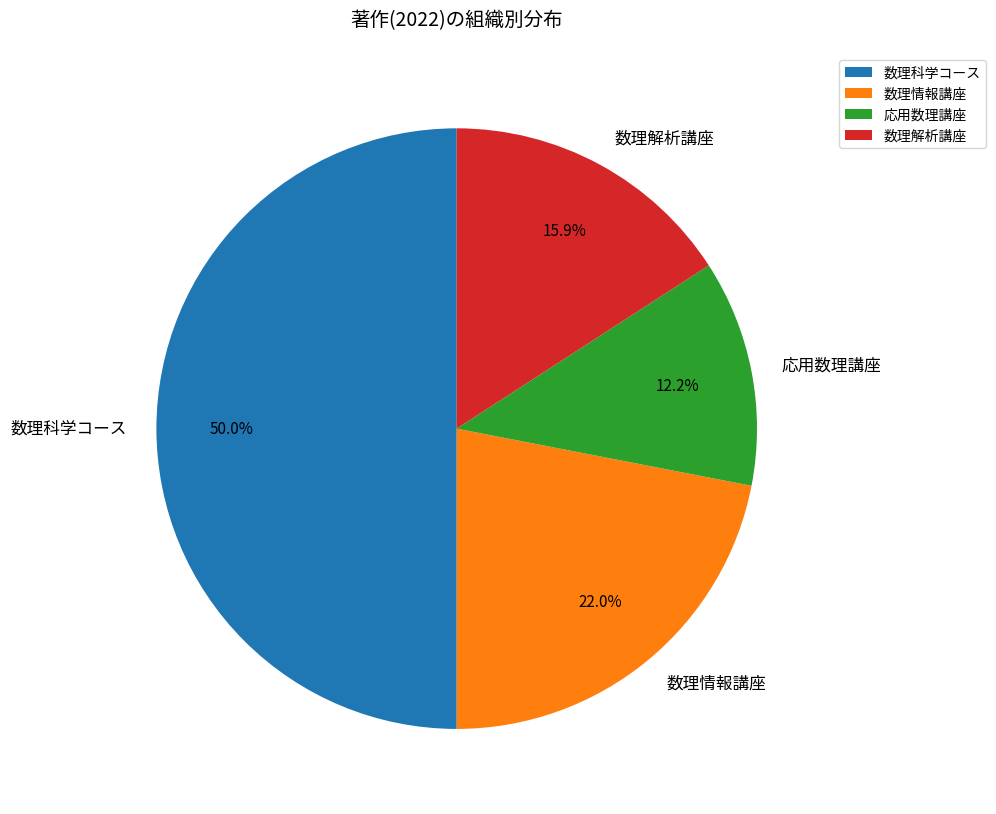

Do 数理情報講座 and 数理解析講座 together represent more than half of the pie?

No